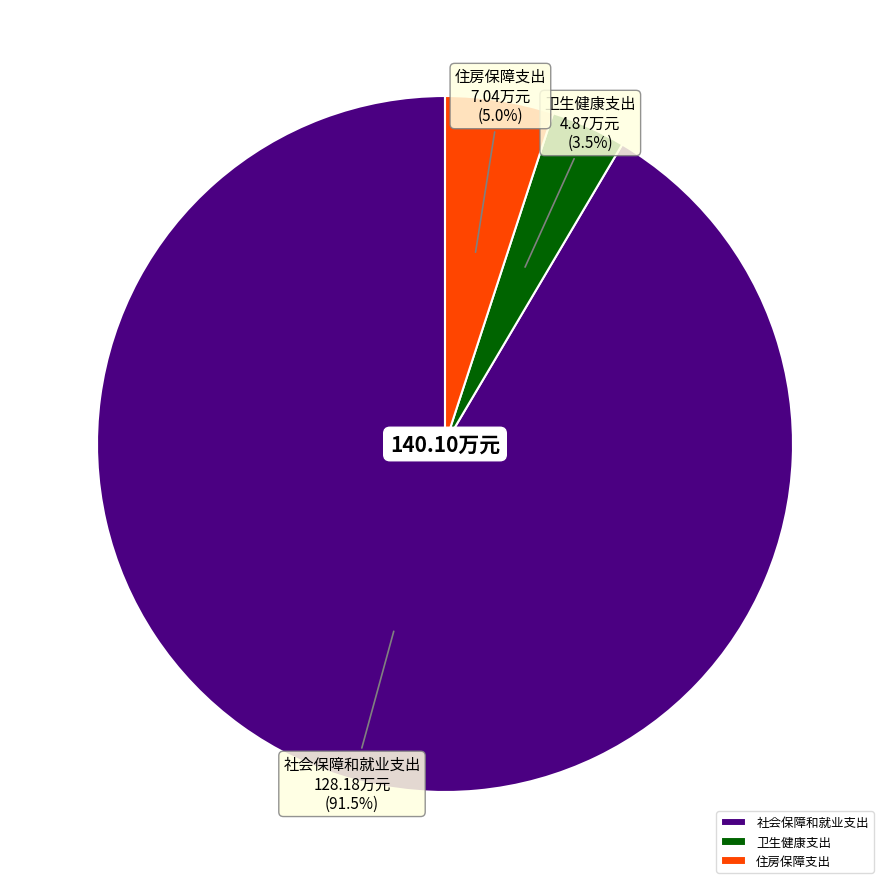

Is it true that 社会保障和就业支出 is 84% of the pie?

False